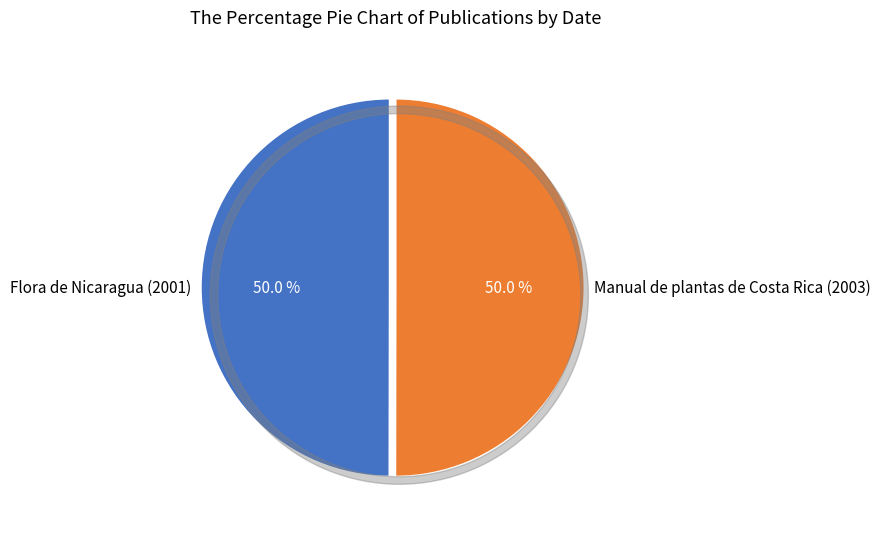

Which slice is the largest?

Manual de plantas de Costa Rica (2003)